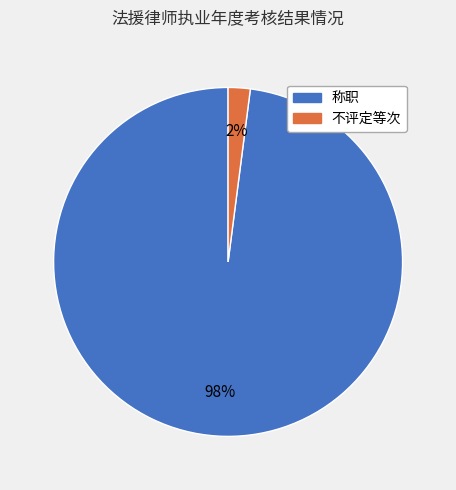

To the nearest percent, what is the difference between the largest and smallest slice percentages?

96%